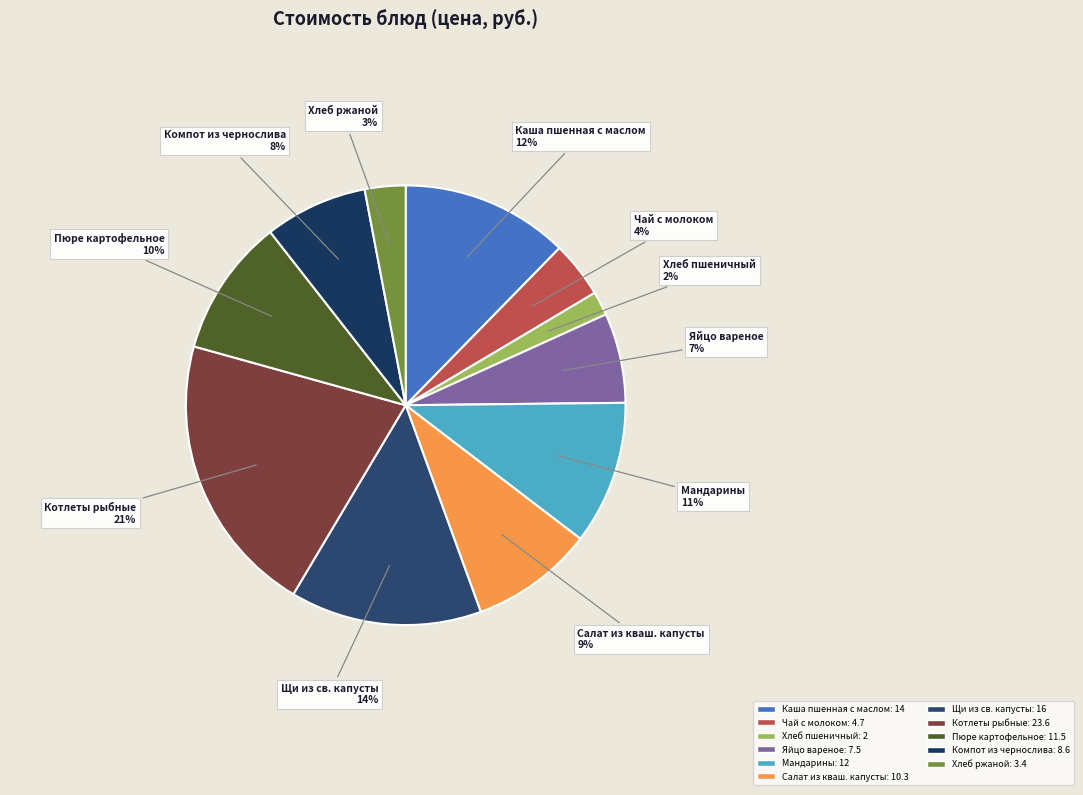

Between Хлеб ржаной and Хлеб пшеничный, which is larger?

Хлеб ржаной